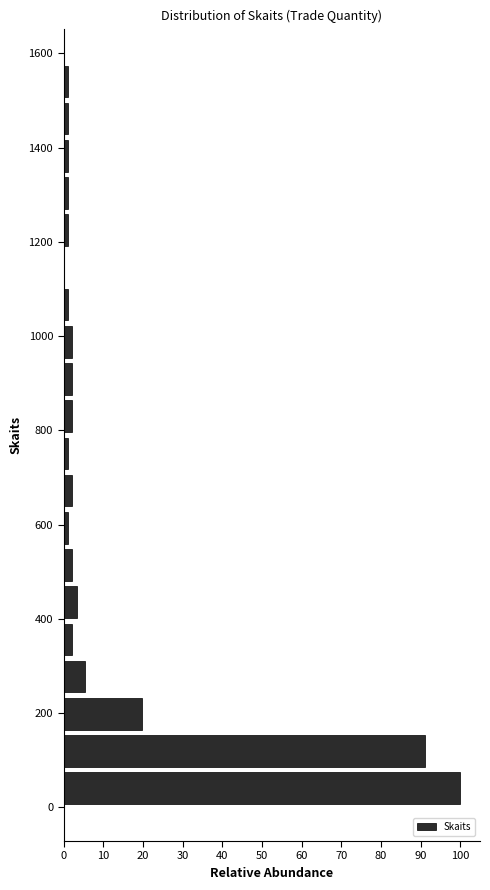

Read against the y-axis, roughly where is the centre of the longest bar?

40